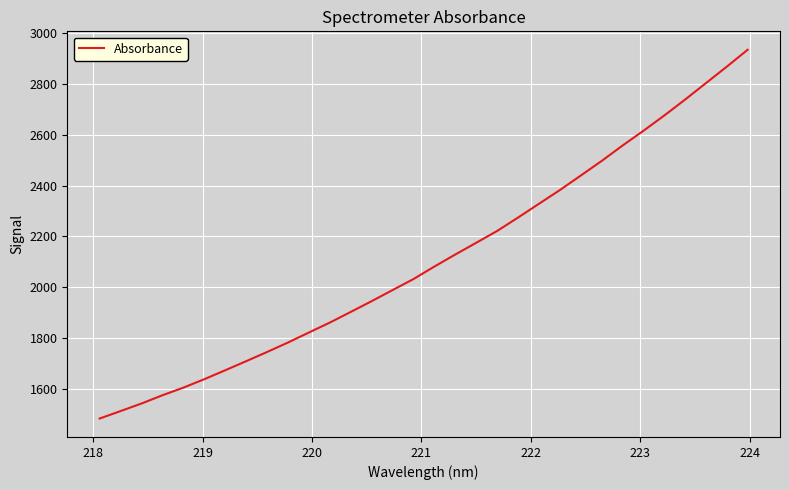

What is the difference between the maximum and minimum values?

1450.3